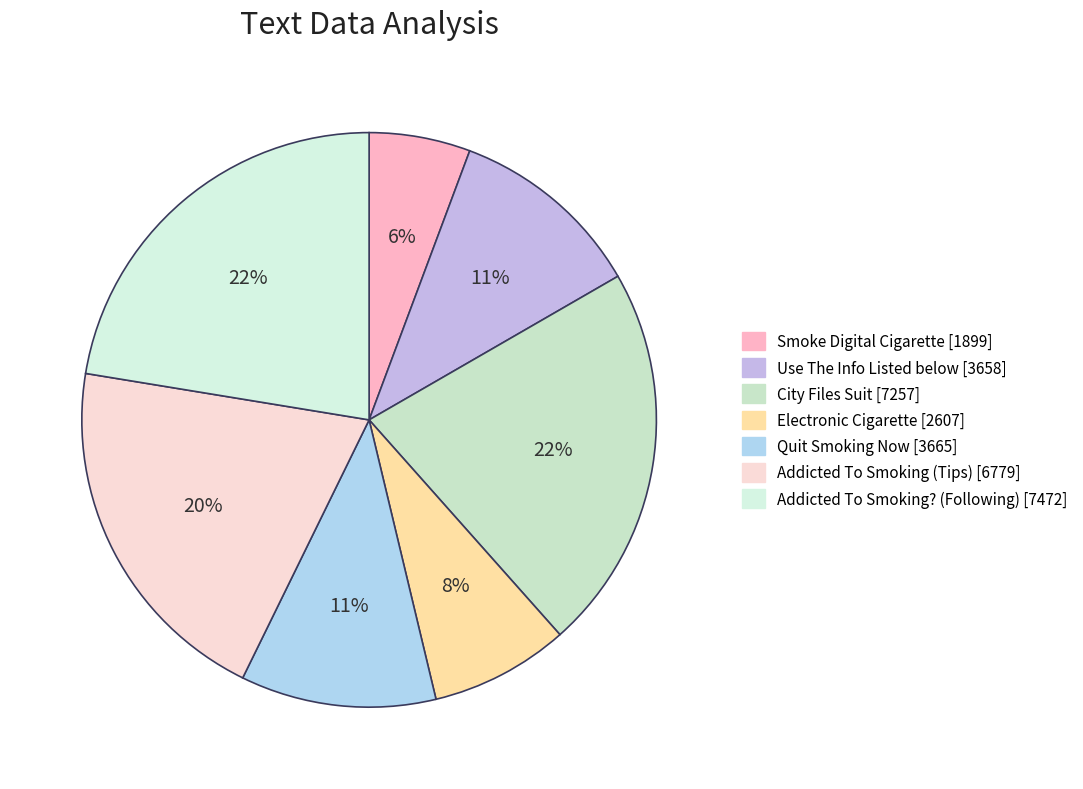

What is the change in value from Addicted To Smoking (Tips) to Addicted To Smoking? (Following)?

+693